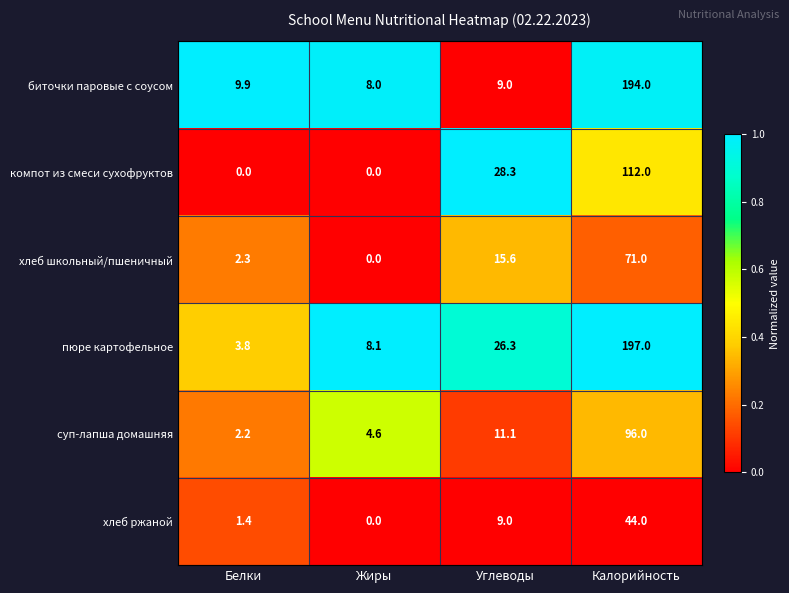

What is the difference between the second highest and second lowest values in the пюре картофельное series?

18.2